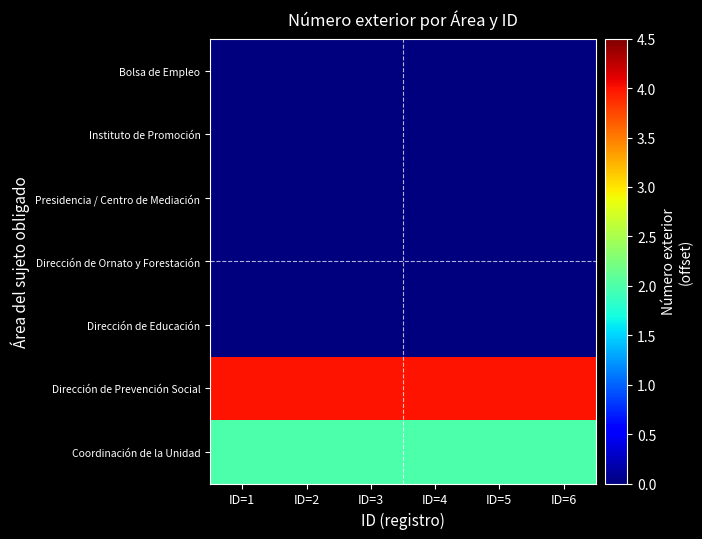

Which category has the lowest value across all series?

ID=1